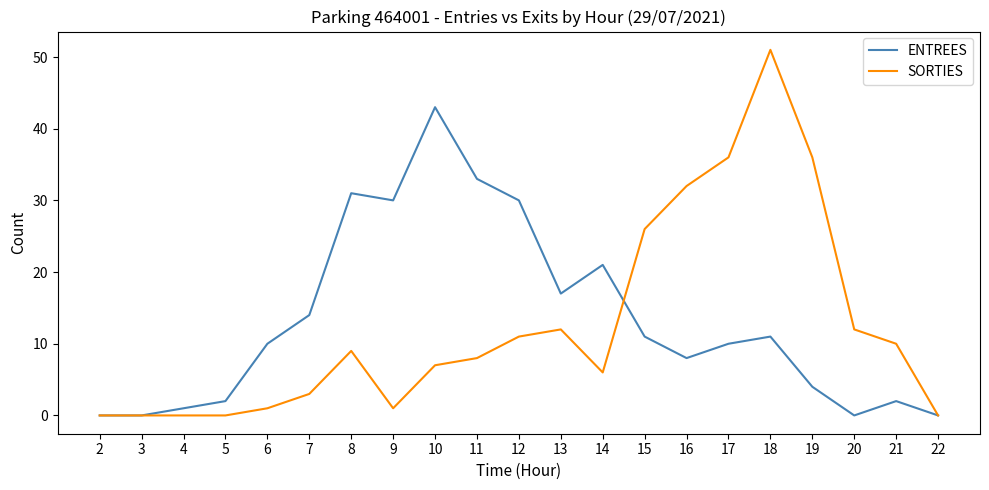

At which label does SORTIES first exceed 8?

8